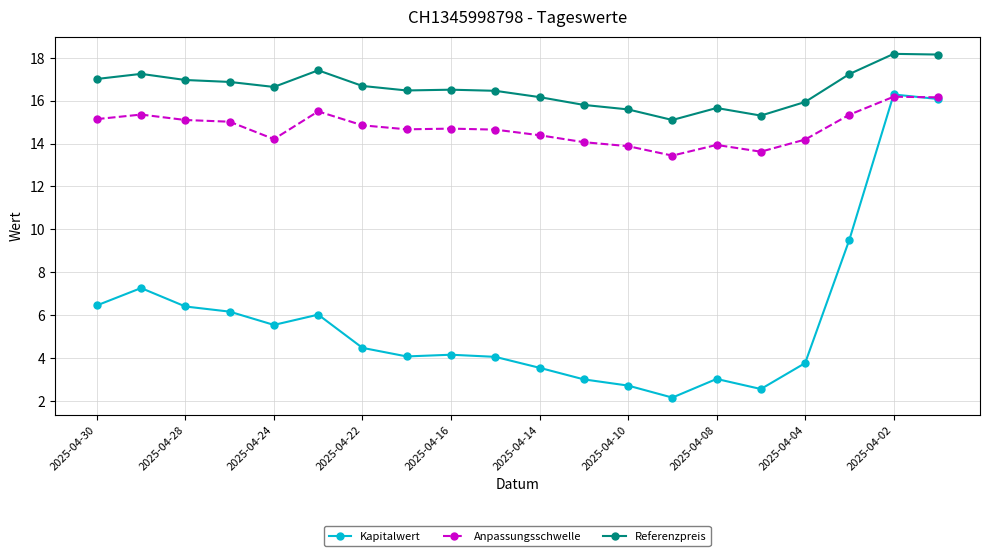

True or false: Kapitalwert has more than 0 points higher than both neighbors.

True